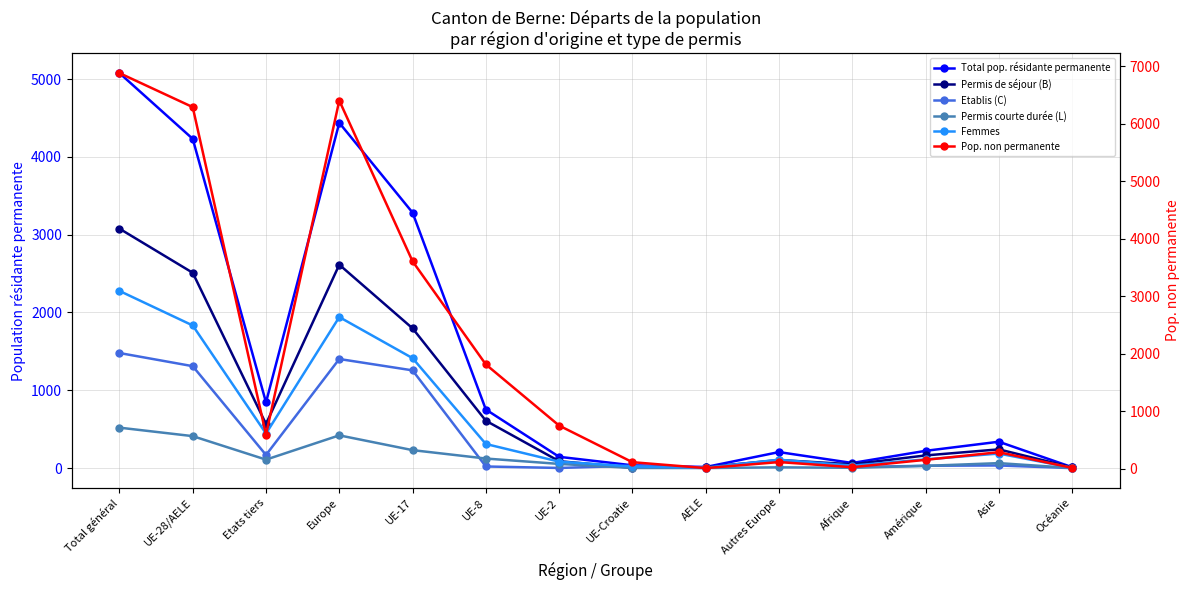

How many values in the Permis courte durée (L) series are below 64?

7